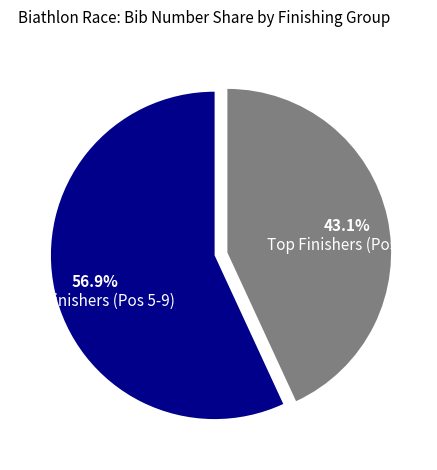

Does any single category account for the majority?

Yes